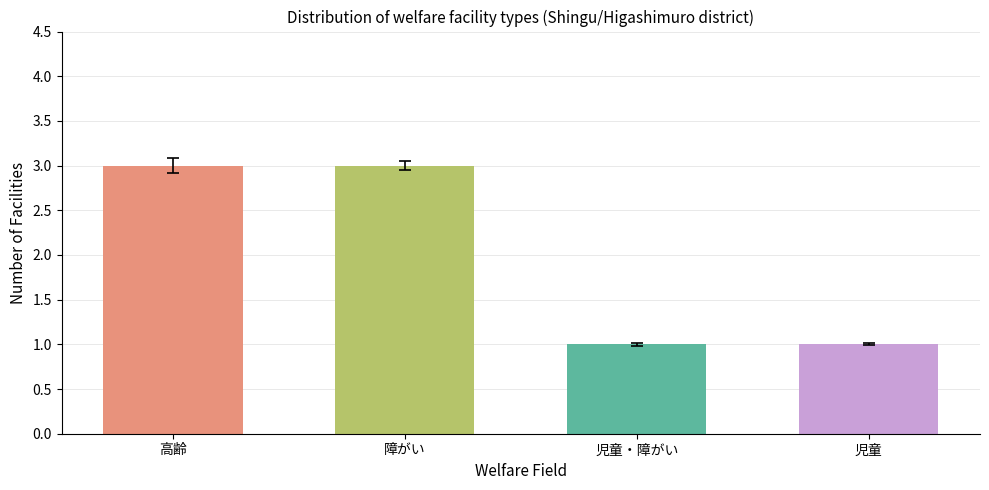

Reading left to right, extract all data points from this chart.

高齢=3	障がい=3	児童・障がい=1	児童=1